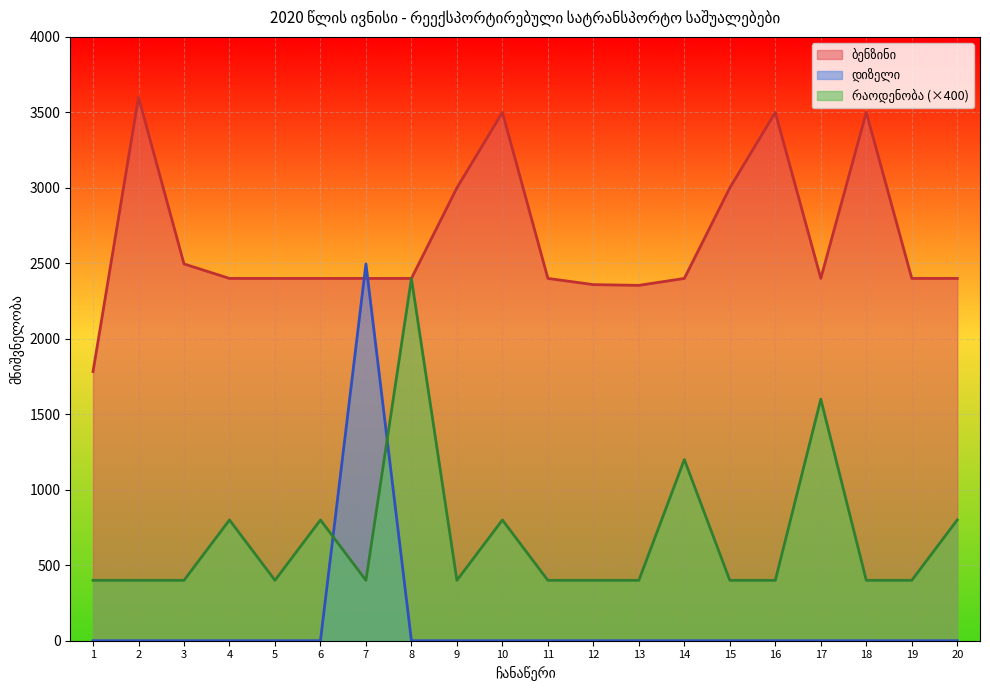

Read the რაოდენობა value at 11.

400